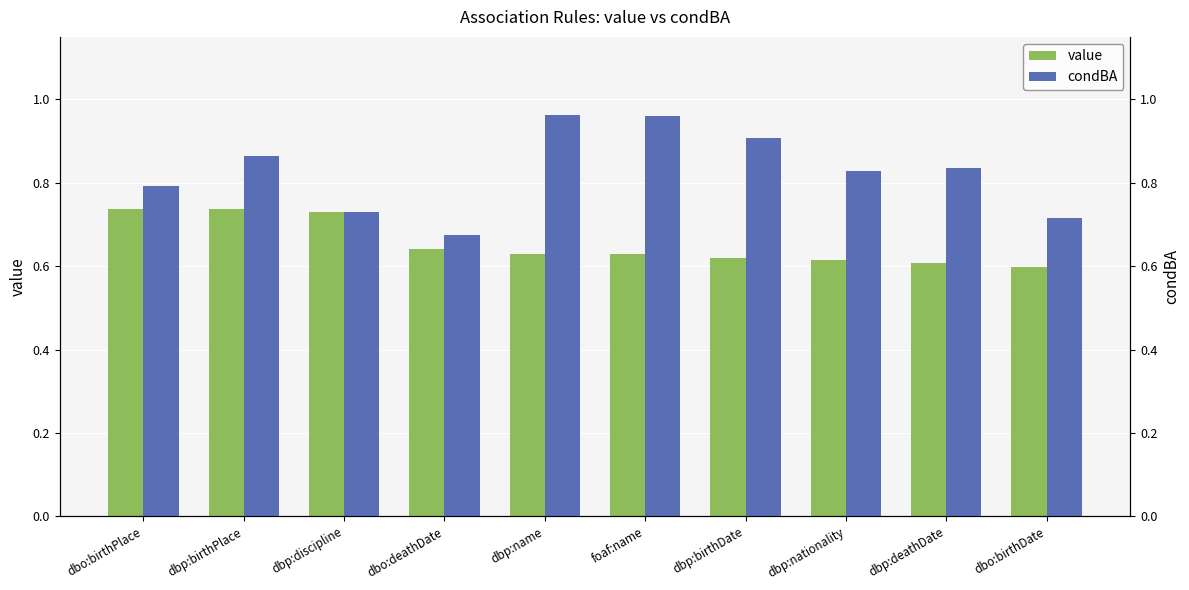

Is the value of condBA at dbo:deathDate greater than the value of value at dbp:name?

Yes